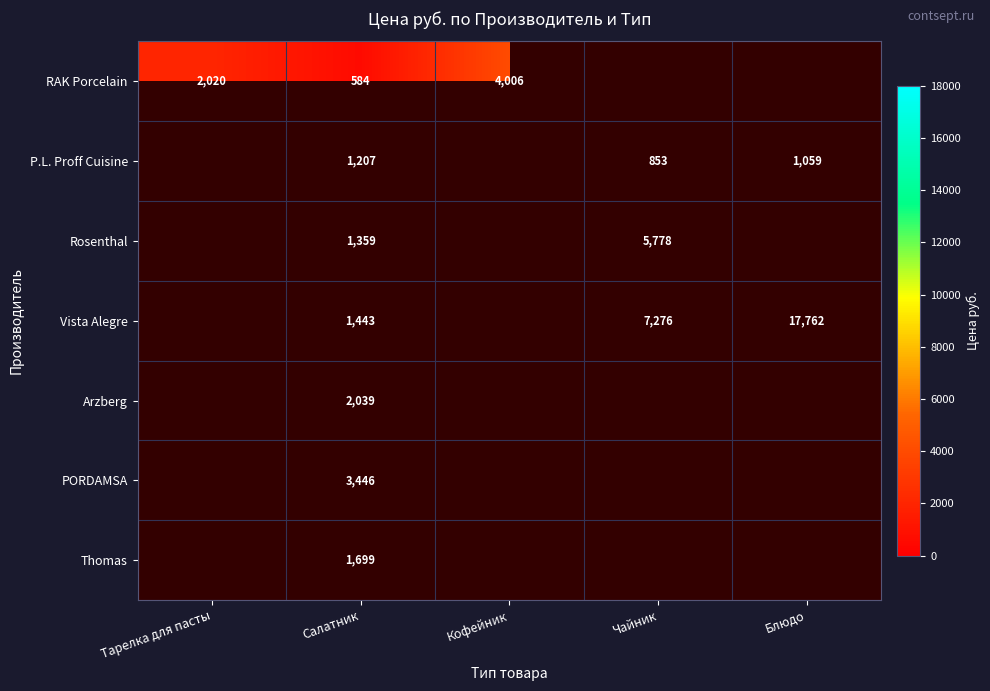

How many series are shown in this chart?

7